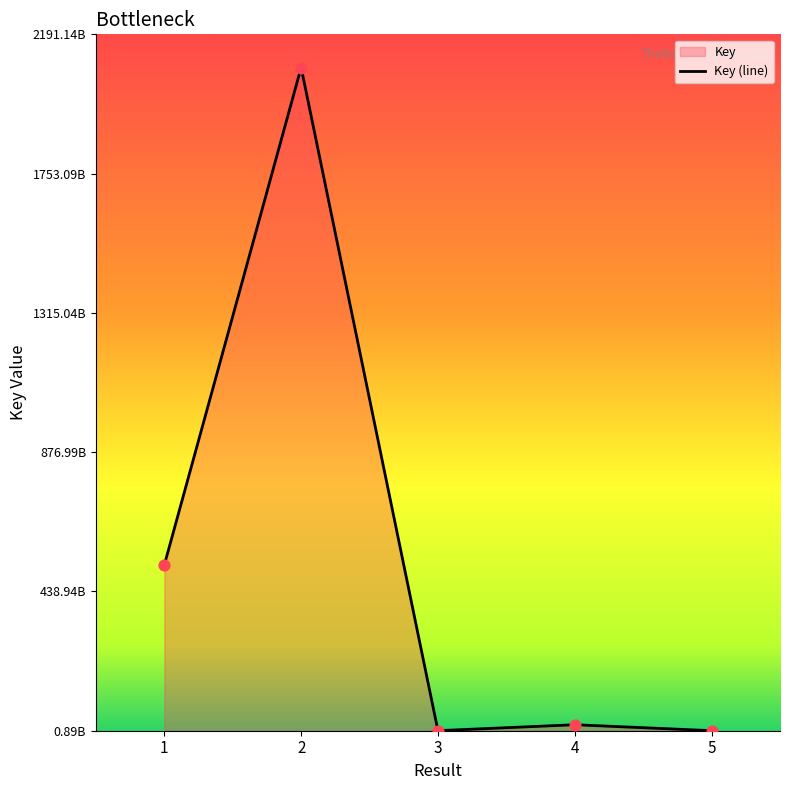

What is the change in value from 2 to 5?

-2085750919